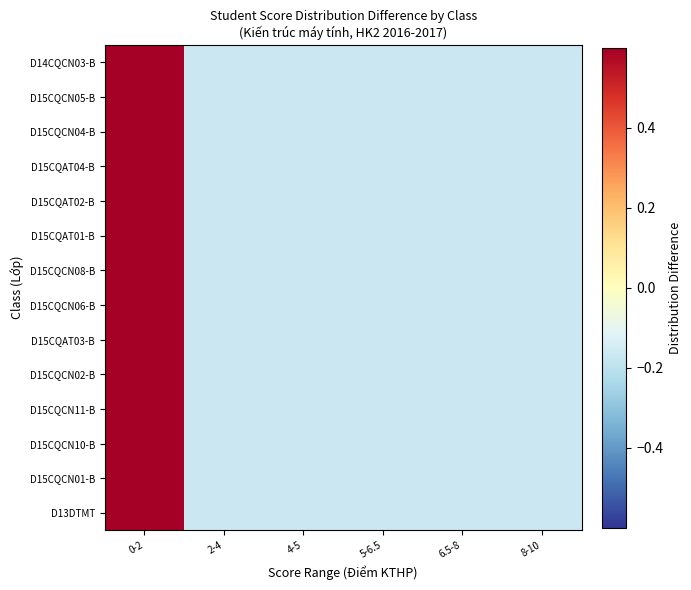

What is the total value across all series at 0-2?

11.7